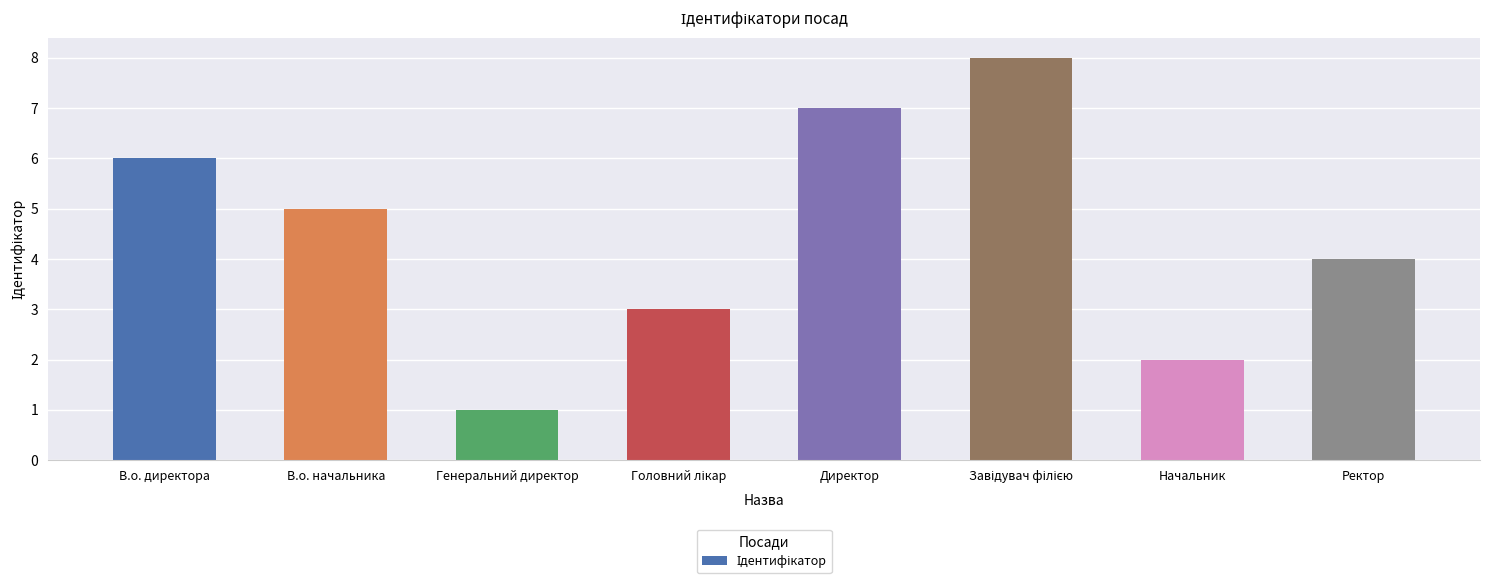

What is the label of the 5th bar from the left?

Директор